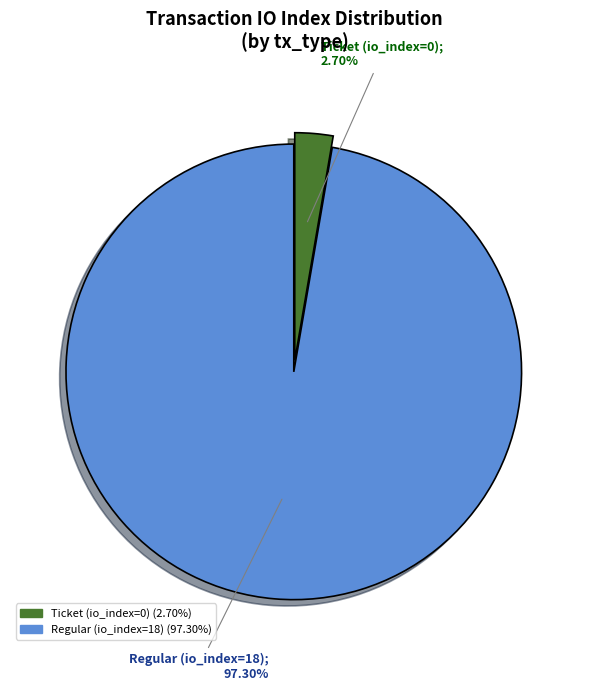

Which has a higher value, Ticket (io_index=0) or Regular (io_index=18)?

Regular (io_index=18)